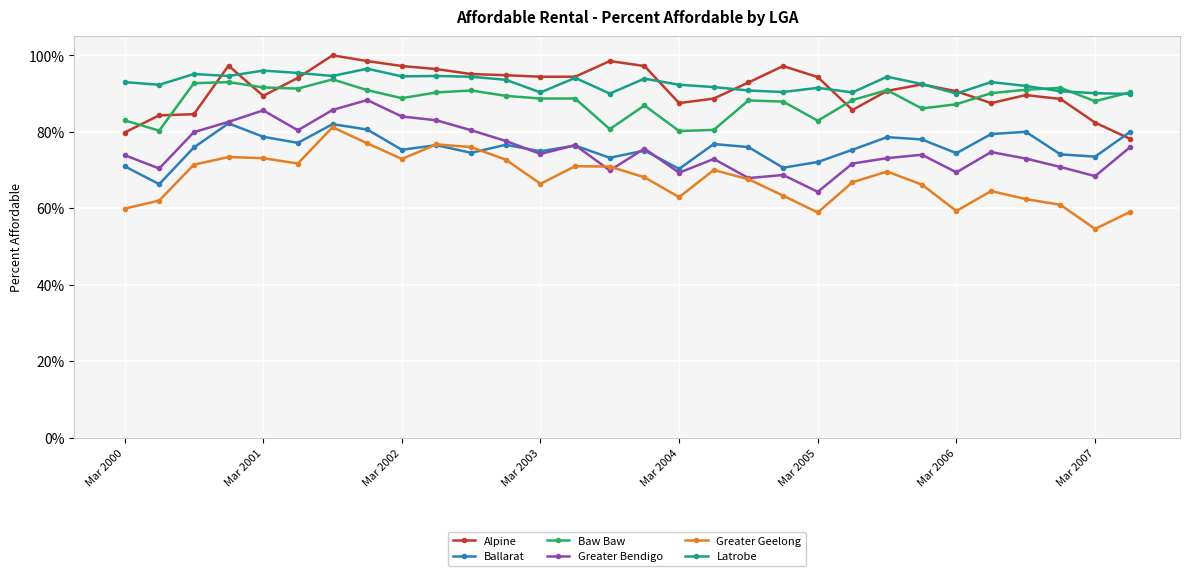

True or false: Greater Bendigo and Alpine intersect in this chart.

False